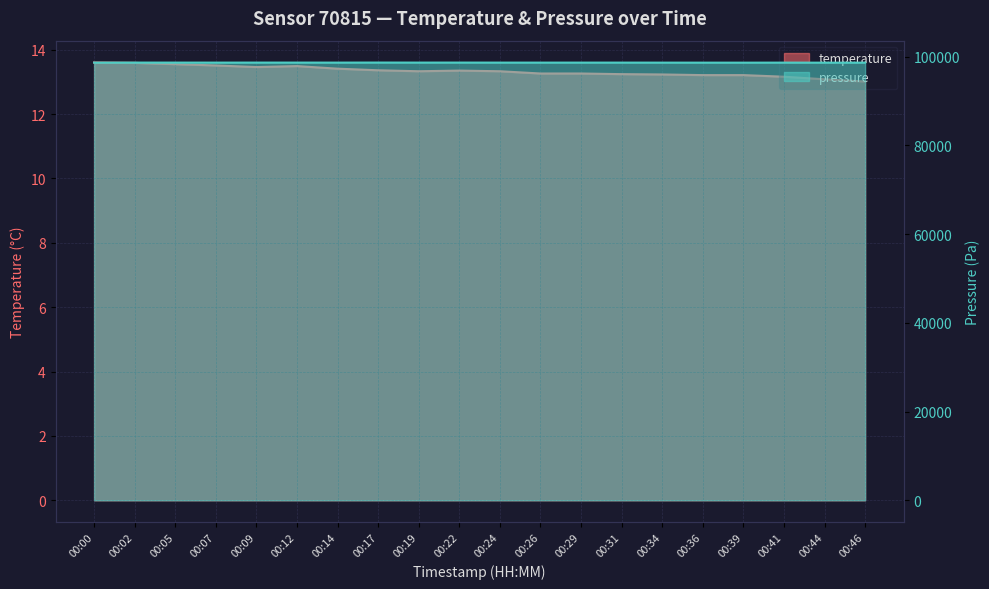

Which series has the largest total across all categories?

pressure_norm